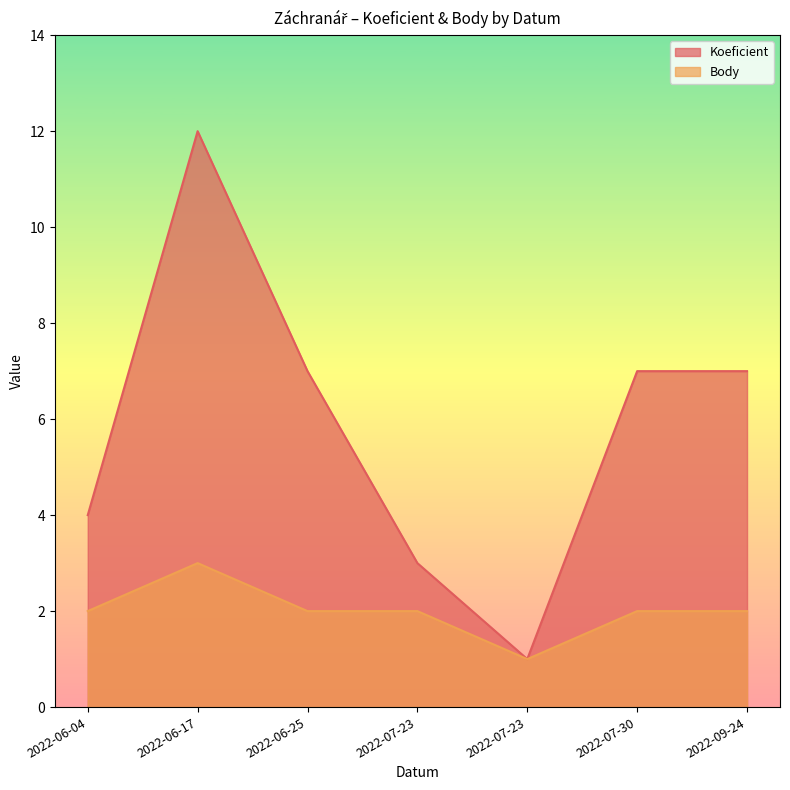

At which category does the chart reach its minimum across all series?

2022-07-23